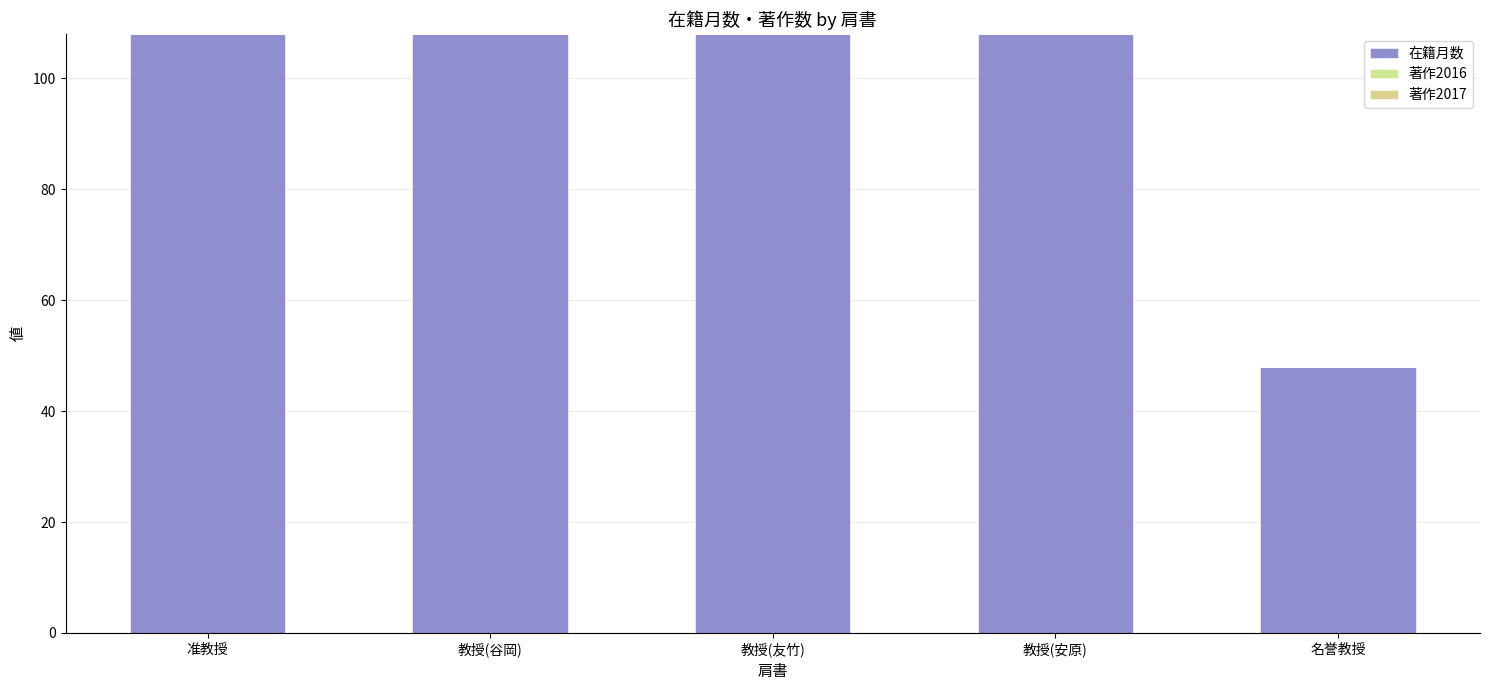

How many bars are there in total?

5